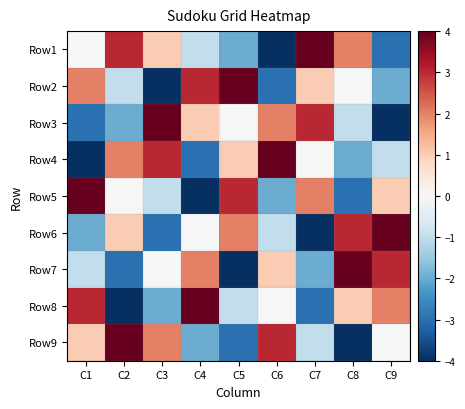

At which category does the chart reach its minimum across all series?

C6